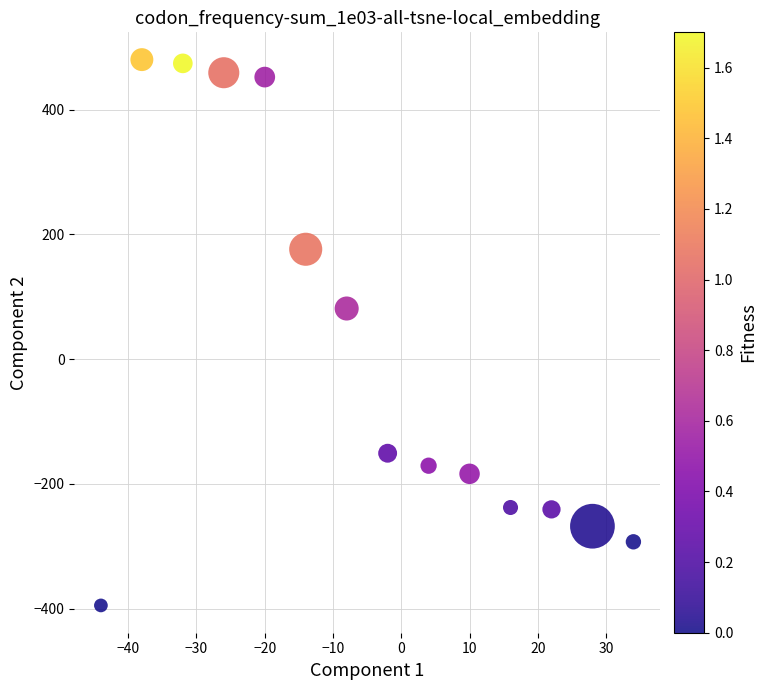

What Y value in the scatter plot is closest to 42?

81